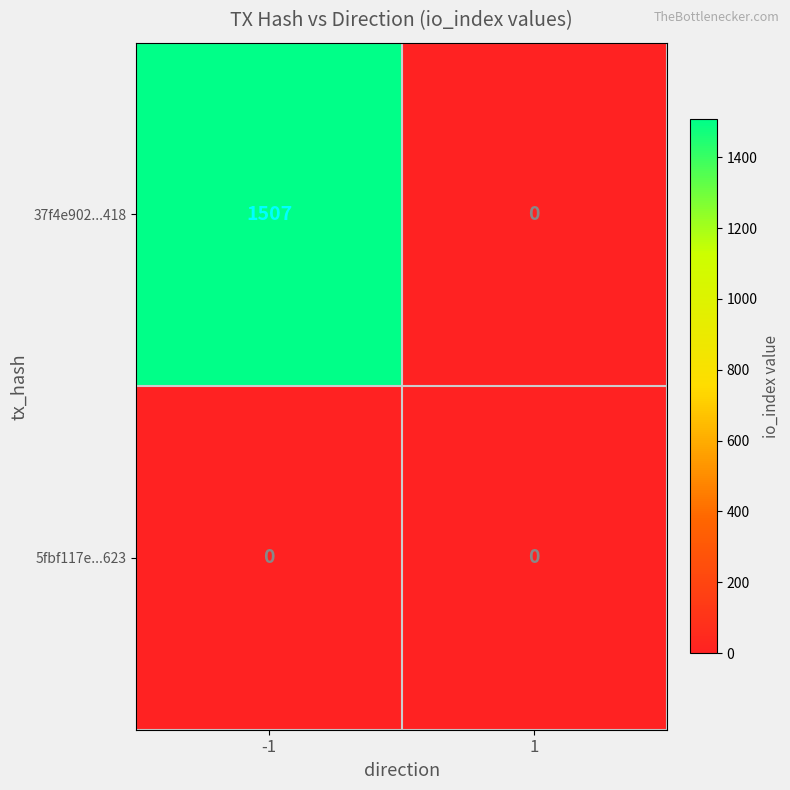

What is the maximum value shown in the chart?

1507